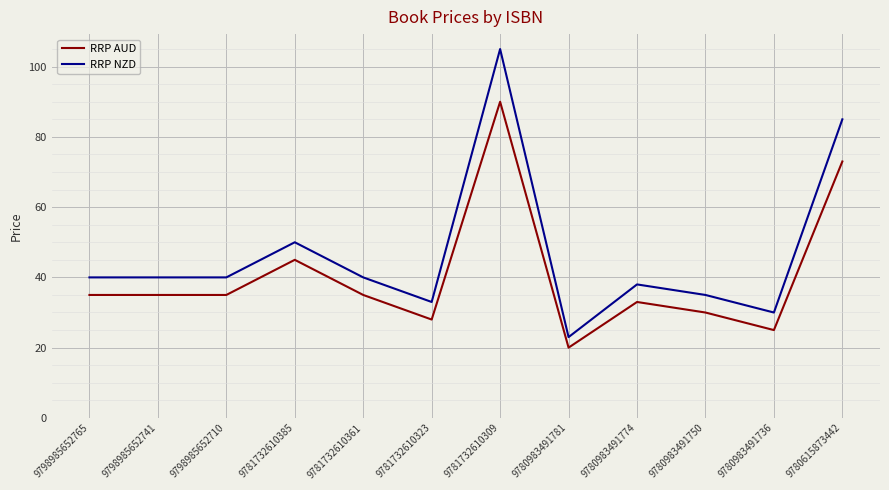

The RRP AUD series shows 35.0 at 9781732610361. True or false?

True